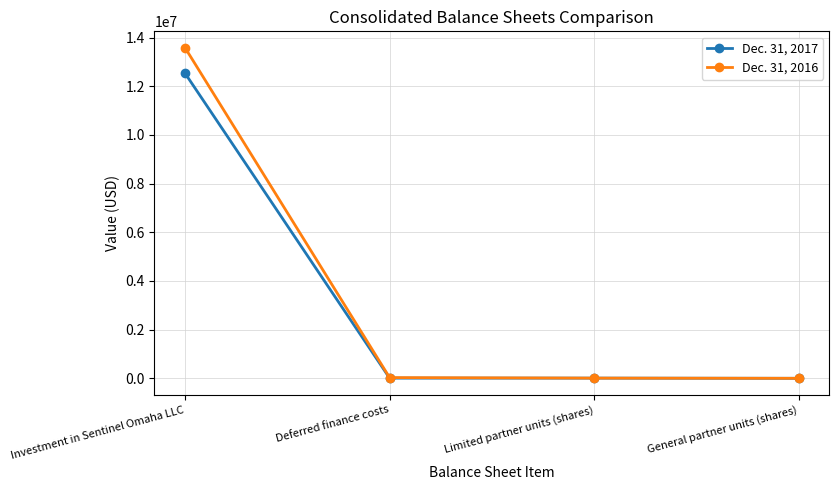

Is it true that Dec. 31, 2017 equals 21150771 at Investment in Sentinel Omaha LLC?

False